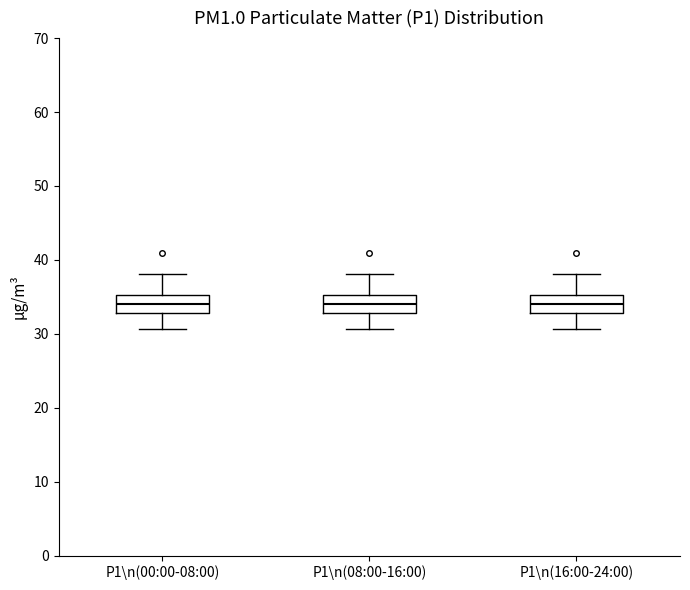

Reading left to right, transcribe this box plot: for each box, give where its median line is, the range the box spans, and where its two whiskers end, as read against the y-axis. The values are not printed on the chart, so give them approximately, as read against the axis.

P1\n(00:00-08:00): median 34, box 33 to 35, whiskers 31 to 38
P1\n(08:00-16:00): median 34, box 33 to 35, whiskers 31 to 38
P1\n(16:00-24:00): median 34, box 33 to 35, whiskers 31 to 38